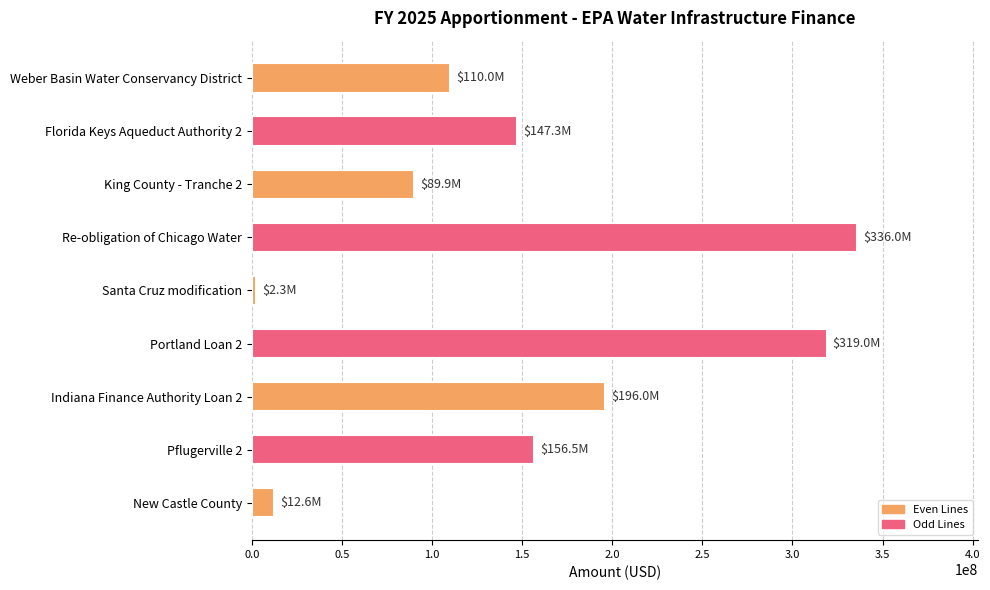

List the labels in order of value, largest first.

Re-obligation of Chicago Water, Portland Loan 2, Indiana Finance Authority Loan 2, Pflugerville 2, Florida Keys Aqueduct Authority 2, Weber Basin Water Conservancy District, King County - Tranche 2, New Castle County, Santa Cruz modification